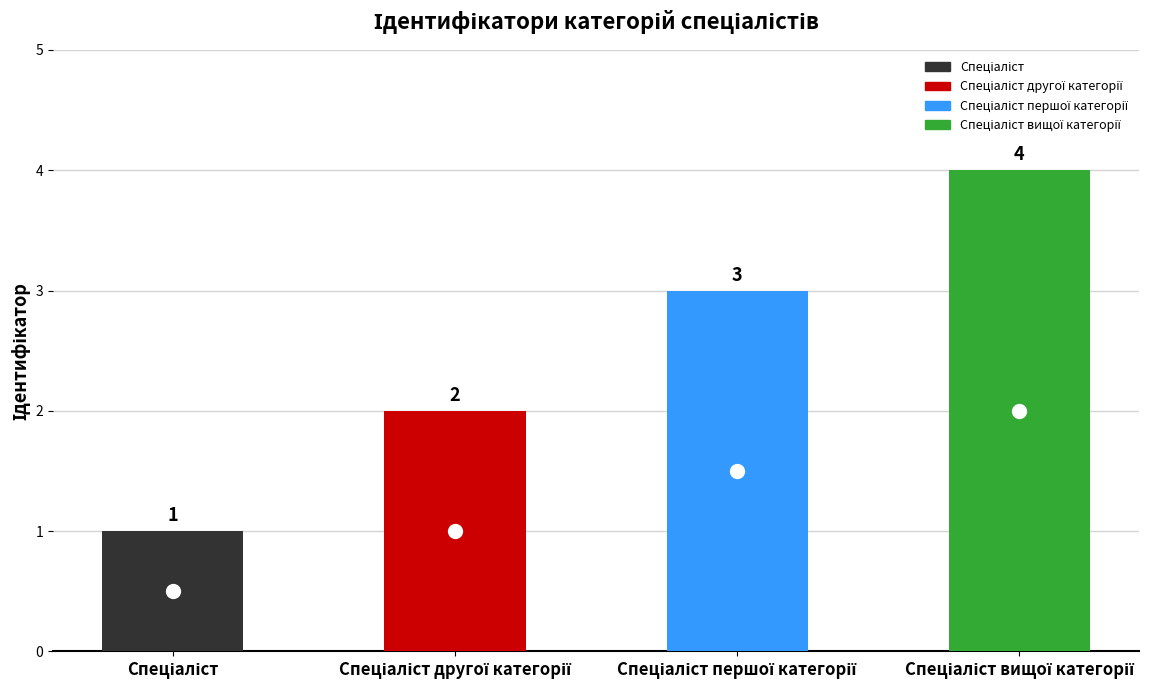

What is the difference between the maximum and minimum values?

3